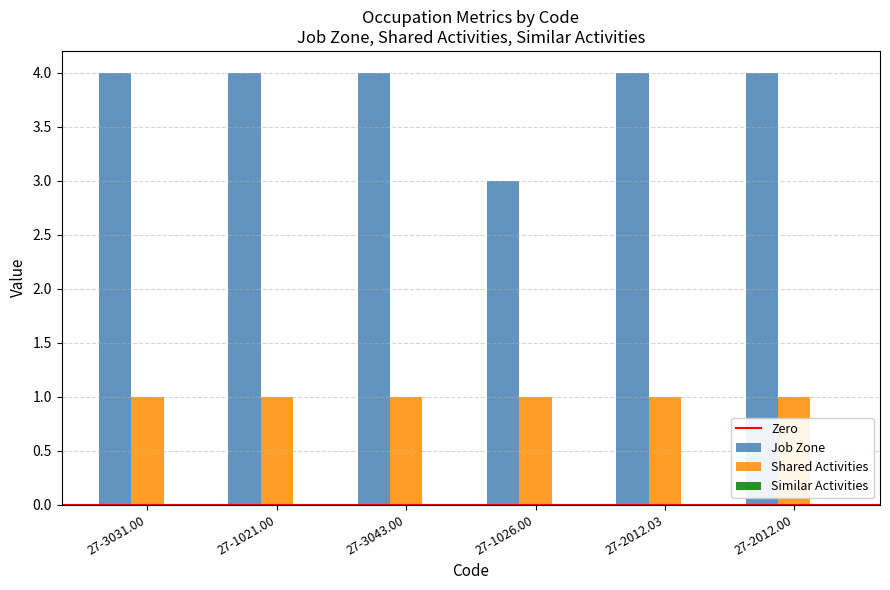

At 27-1021.00, list the series in order from smallest to largest.

Shared Activities, Job Zone